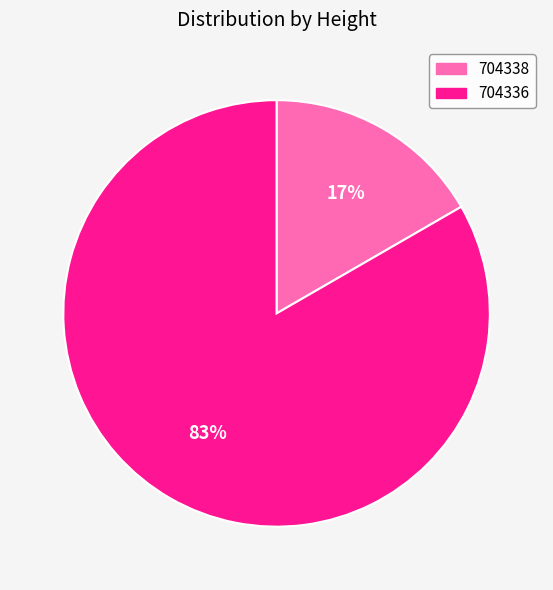

Do 704336 and 704338 together represent more than half of the pie?

Yes